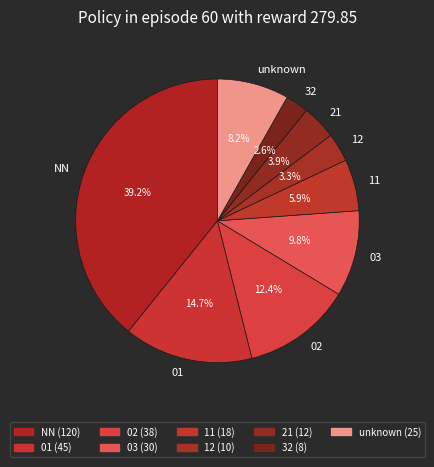

What is the largest slice in the pie chart?

NN